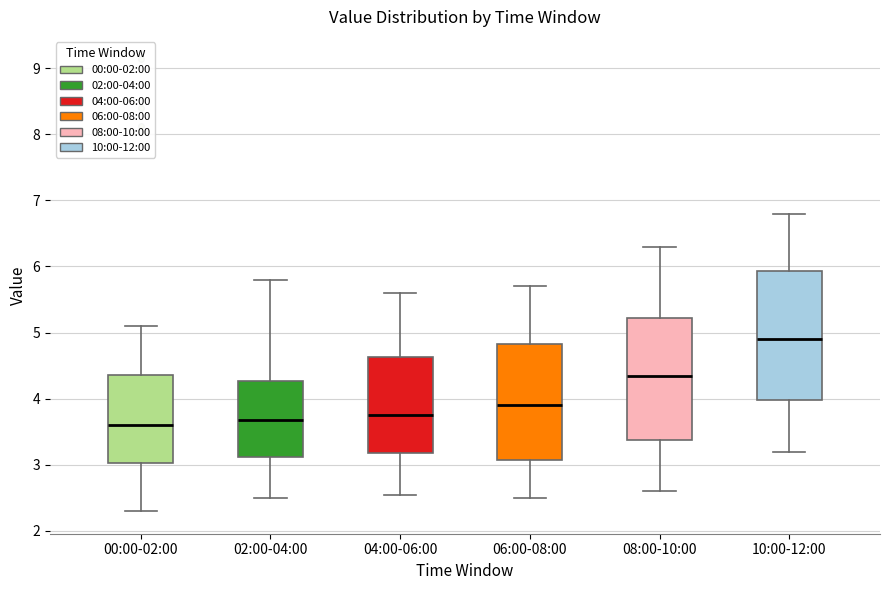

Reading left to right, transcribe this box plot: for each box, give where its median line is, the range the box spans, and where its two whiskers end, as read against the y-axis. The values are not printed on the chart, so give them approximately, as read against the axis.

00:00-02:00: median 3.6, box 3.0 to 4.4, whiskers 2.3 to 5.1
02:00-04:00: median 3.7, box 3.1 to 4.3, whiskers 2.5 to 5.8
04:00-06:00: median 3.8, box 3.2 to 4.6, whiskers 2.6 to 5.6
06:00-08:00: median 3.9, box 3.1 to 4.8, whiskers 2.5 to 5.7
08:00-10:00: median 4.4, box 3.4 to 5.2, whiskers 2.6 to 6.3
10:00-12:00: median 4.9, box 4.0 to 5.9, whiskers 3.2 to 6.8